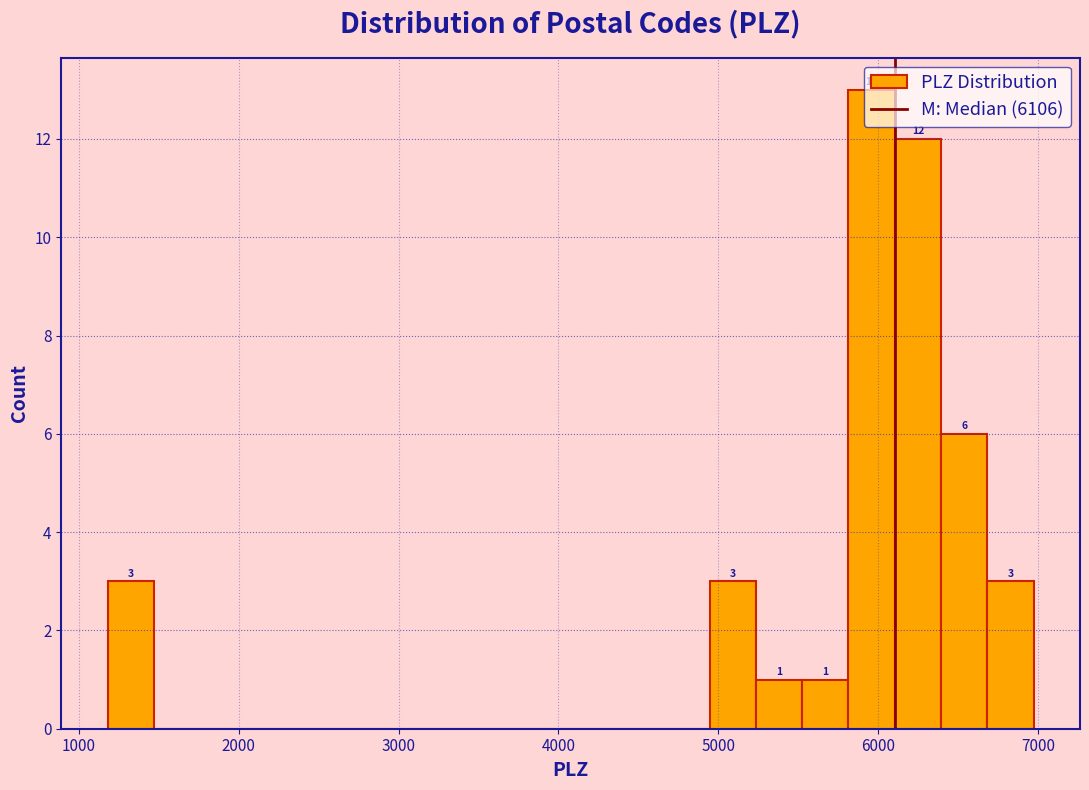

Read against the x-axis, roughly where is the centre of the tallest bar?

6000